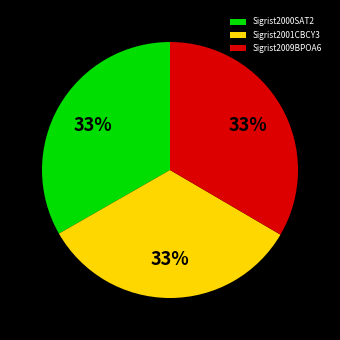

To the nearest percent, what portion does Sigrist2001CBCY3 represent?

33%